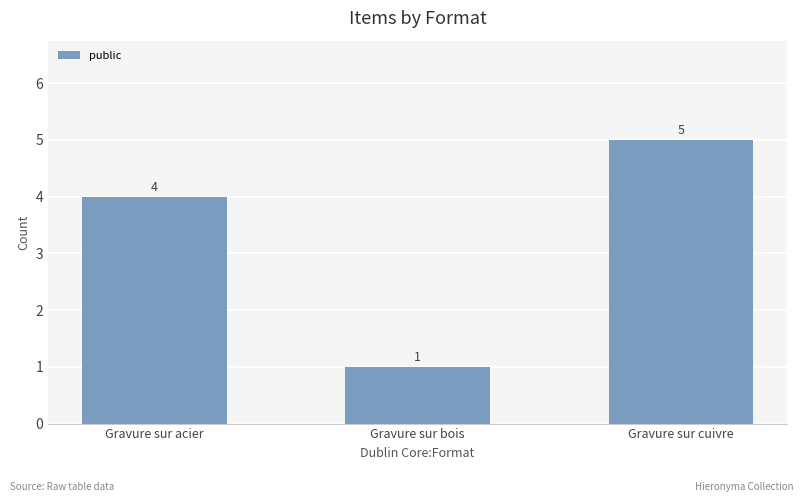

Rank the categories by value from lowest to highest.

Gravure sur bois, Gravure sur acier, Gravure sur cuivre